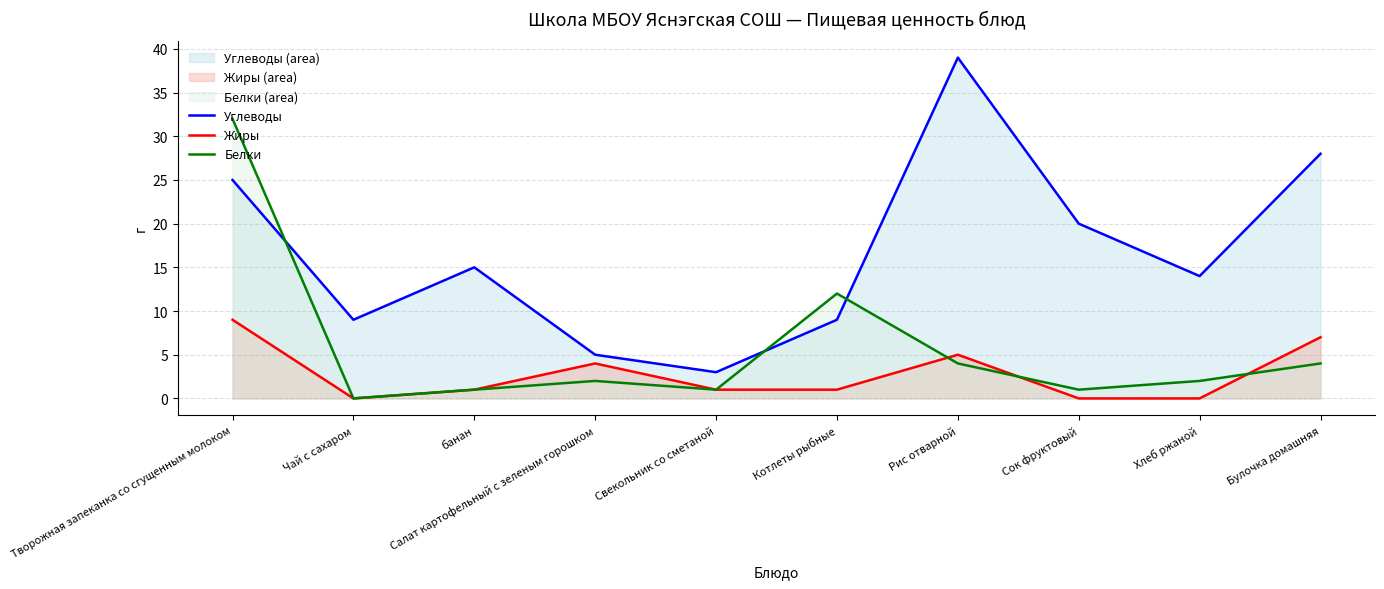

Where is the first local maximum for Углеводы?

банан